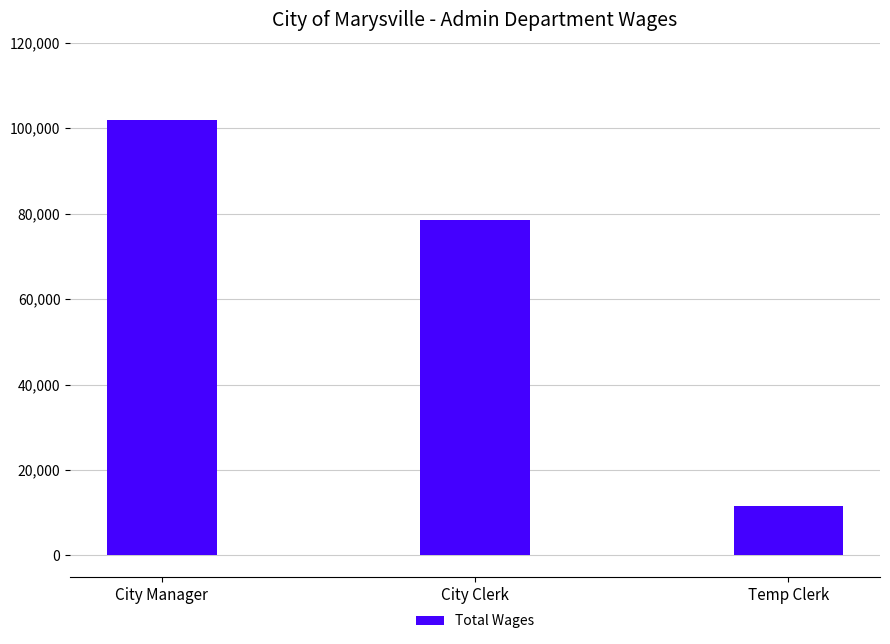

Approximately how many times larger is the value at City Manager compared to Temp Clerk?

8.8